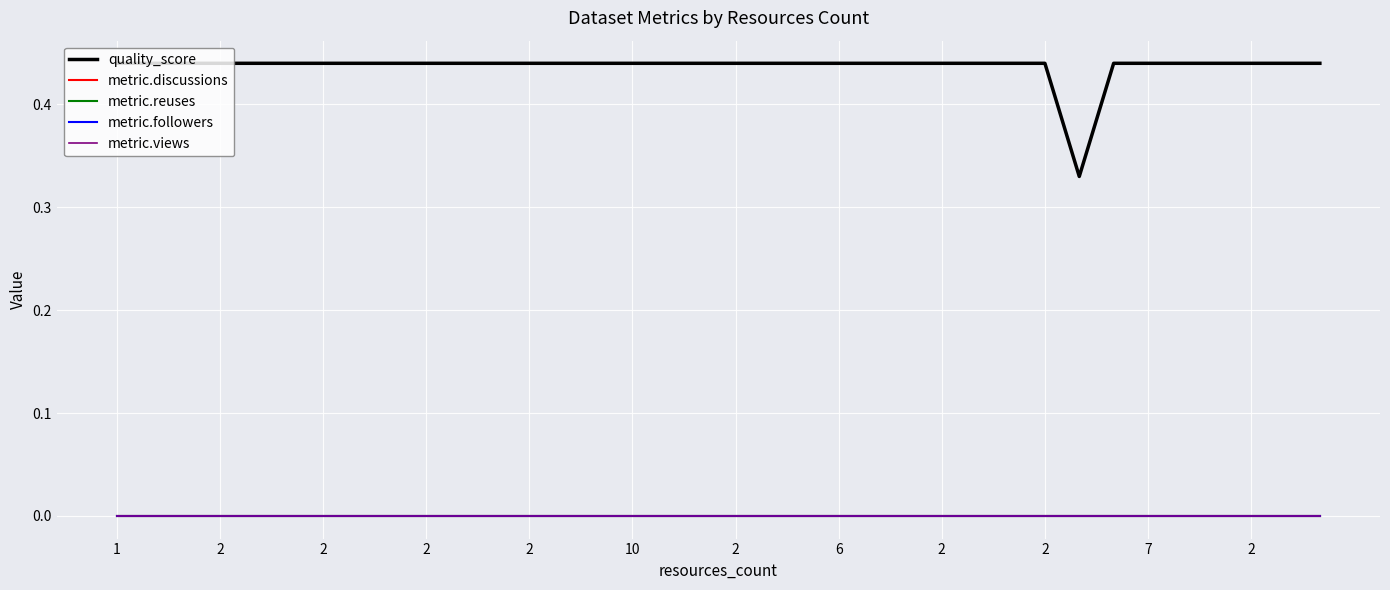

Does the chart display data point markers on the line(s)?

No